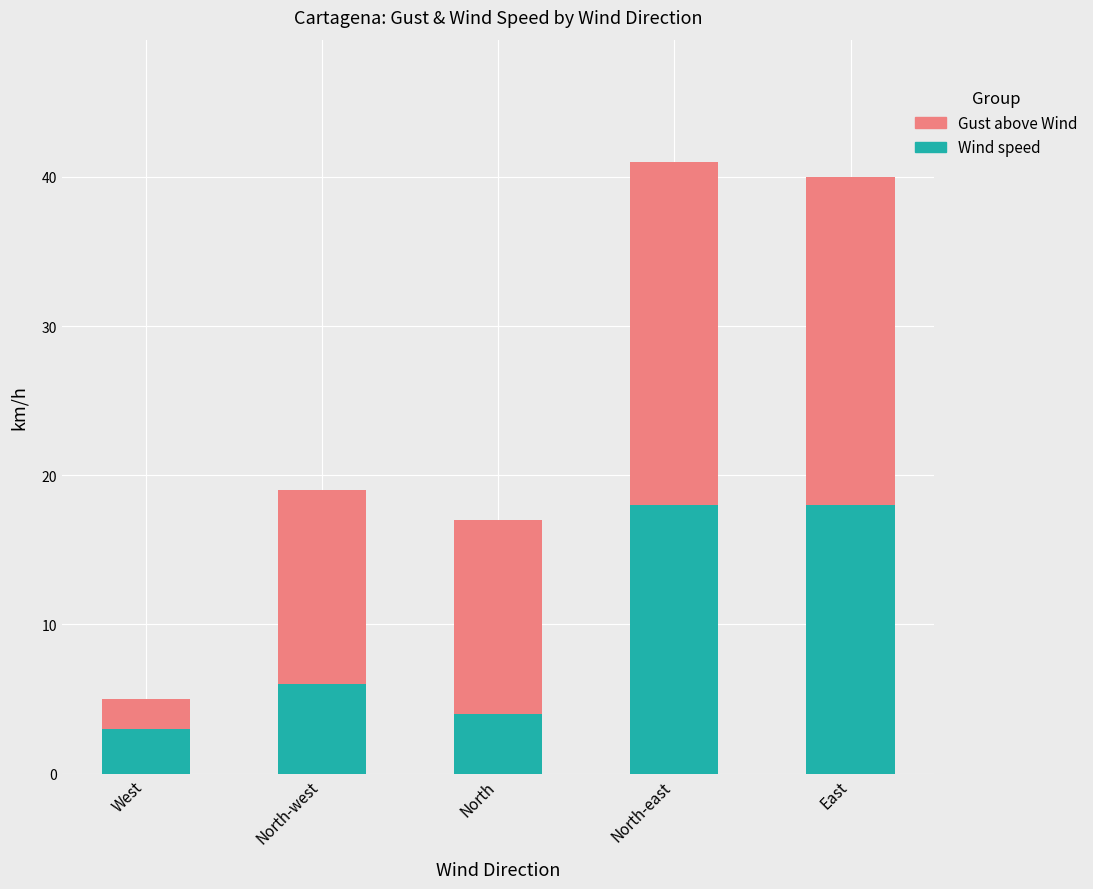

What is the total value across all series at East?

40